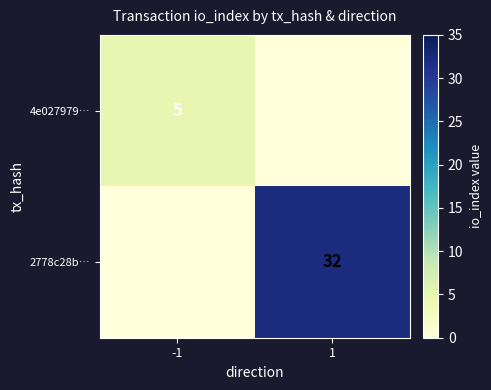

Is it true that 2778c28b… equals 32 at 1?

True